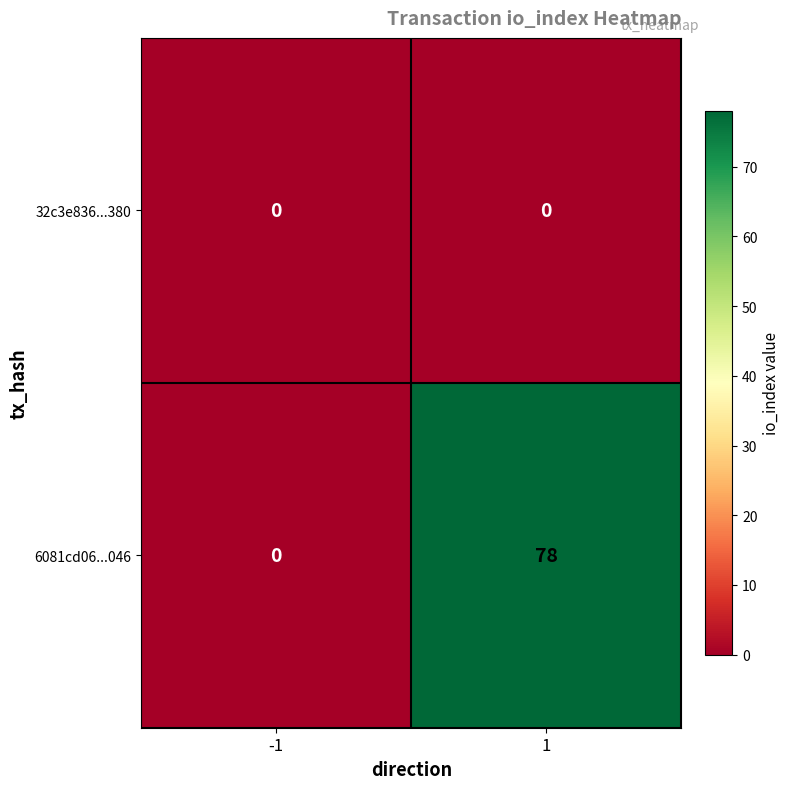

What is the difference between the 6081cd06...046 values at -1 and 1?

78